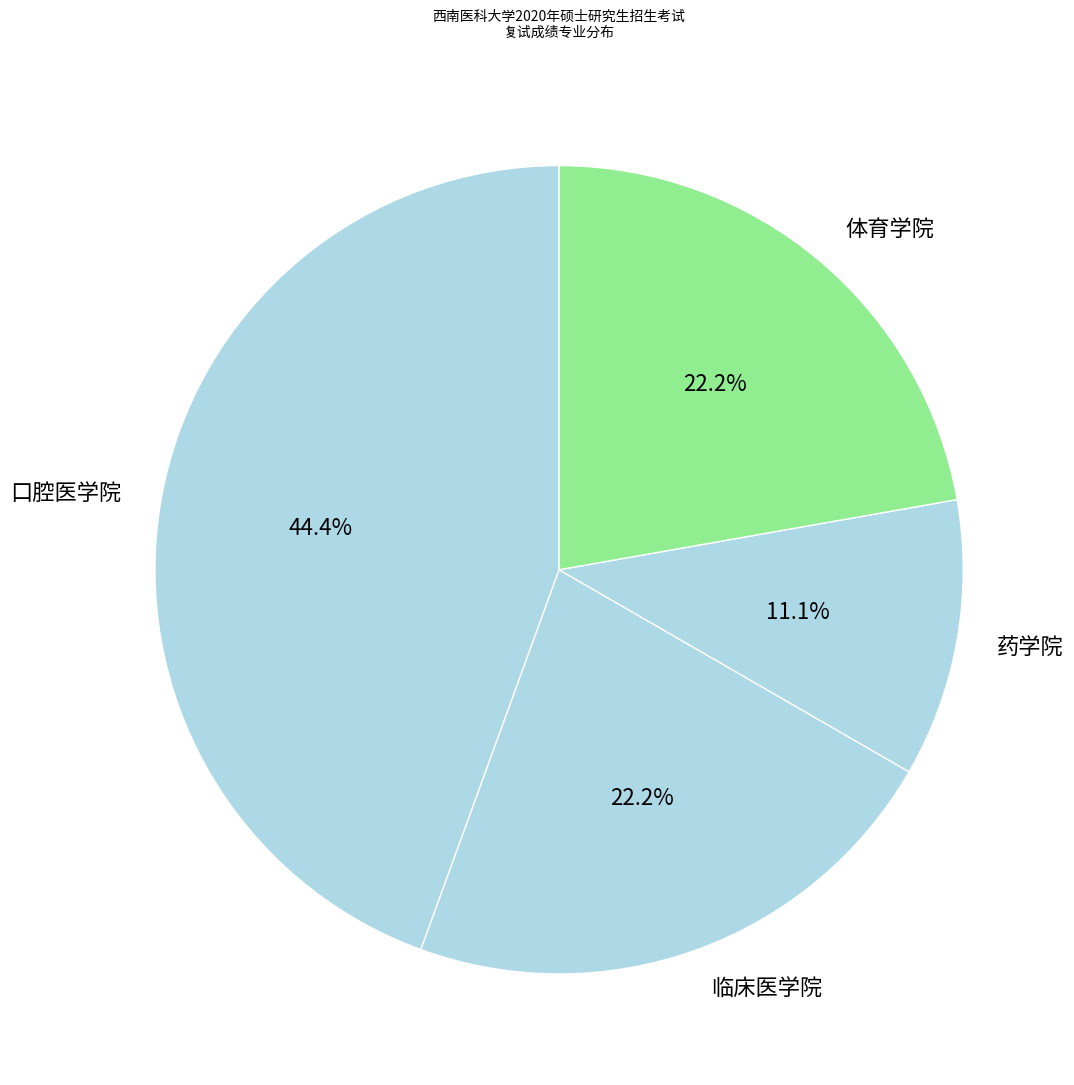

What is the largest slice in the pie chart?

口腔医学院